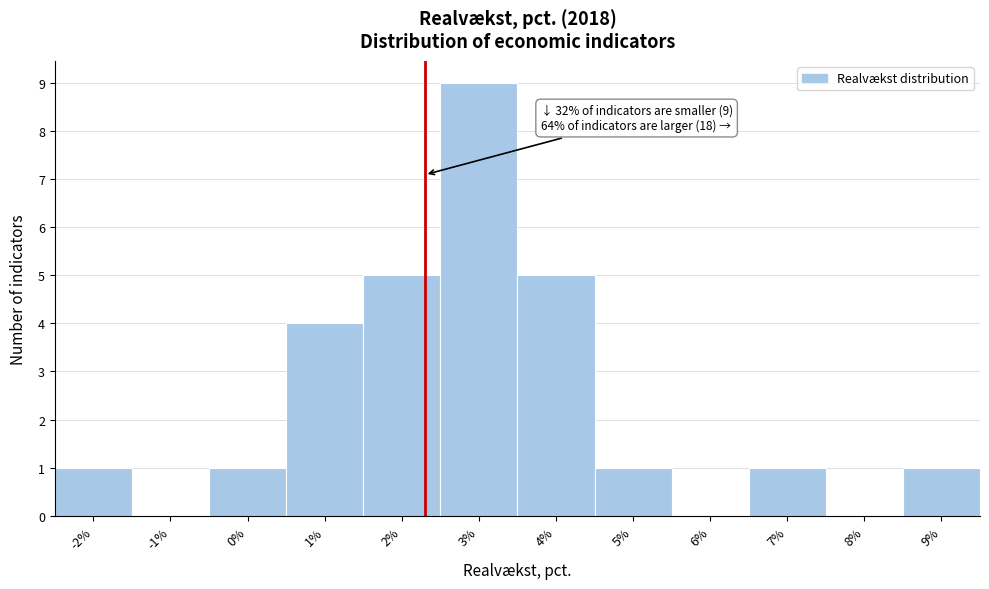

Which range on the x-axis has the tallest bar?

2.5 to 3.5